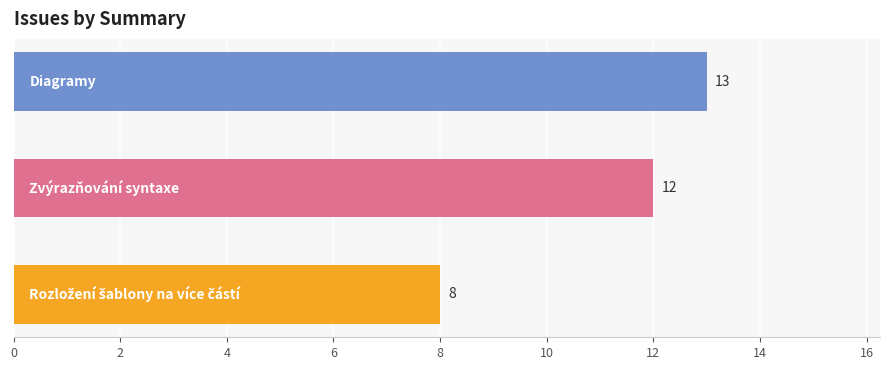

Count the number of data series in this chart.

1